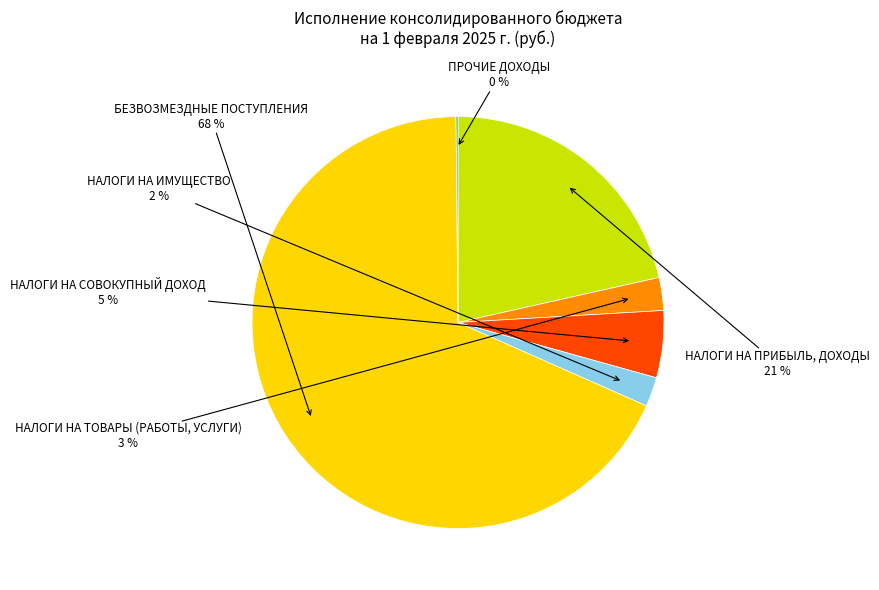

Do НАЛОГИ НА ТОВАРЫ (РАБОТЫ, УСЛУГИ) and НАЛОГИ НА ИМУЩЕСТВО together represent more than half of the pie?

No